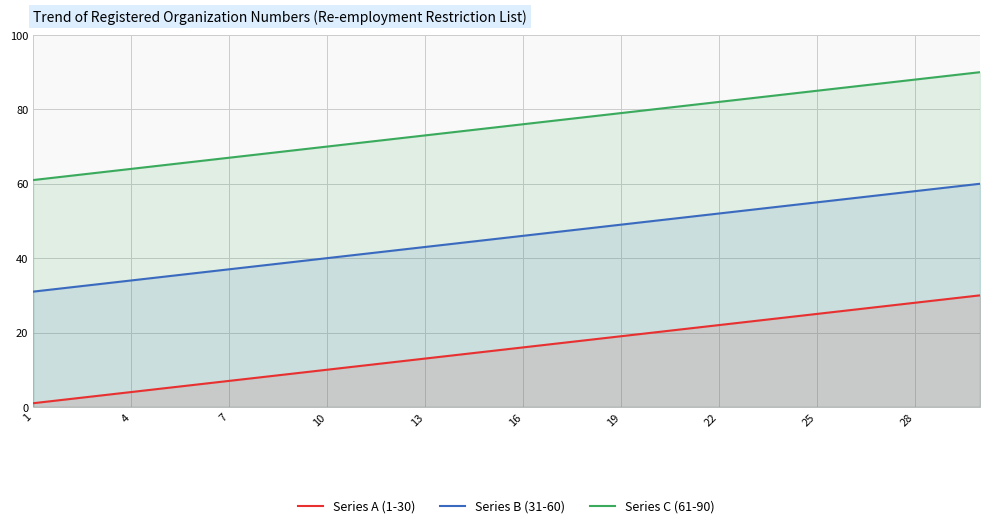

What is the smallest value displayed?

1